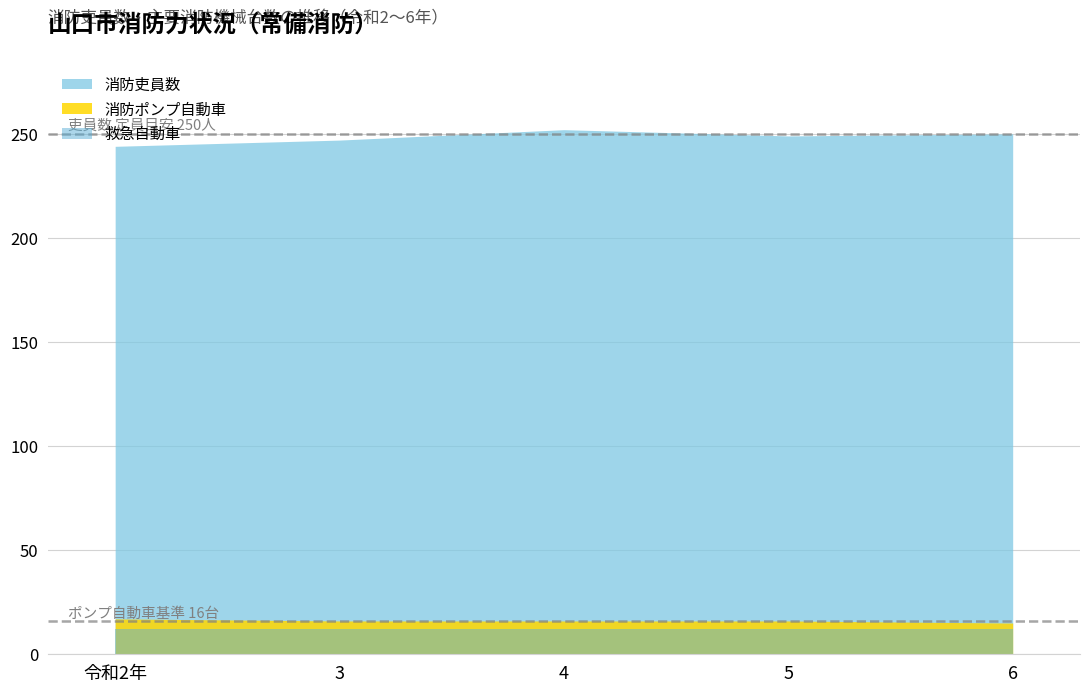

What is the maximum value shown in the chart?

252